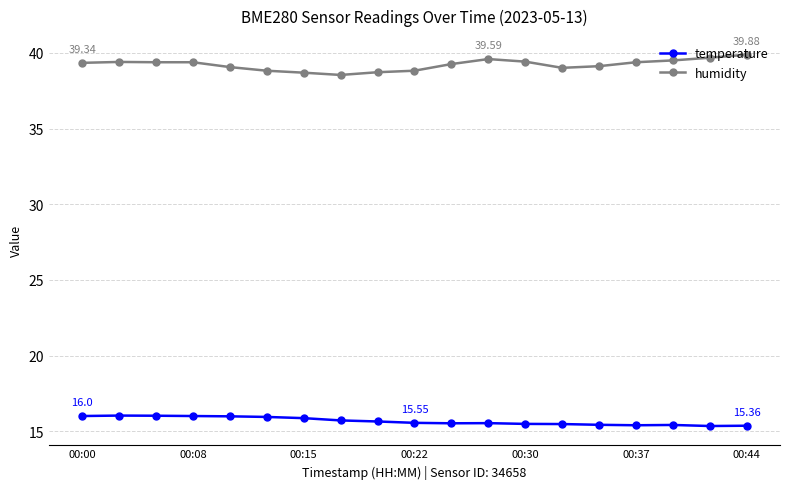

Which series has the largest total across all categories?

humidity